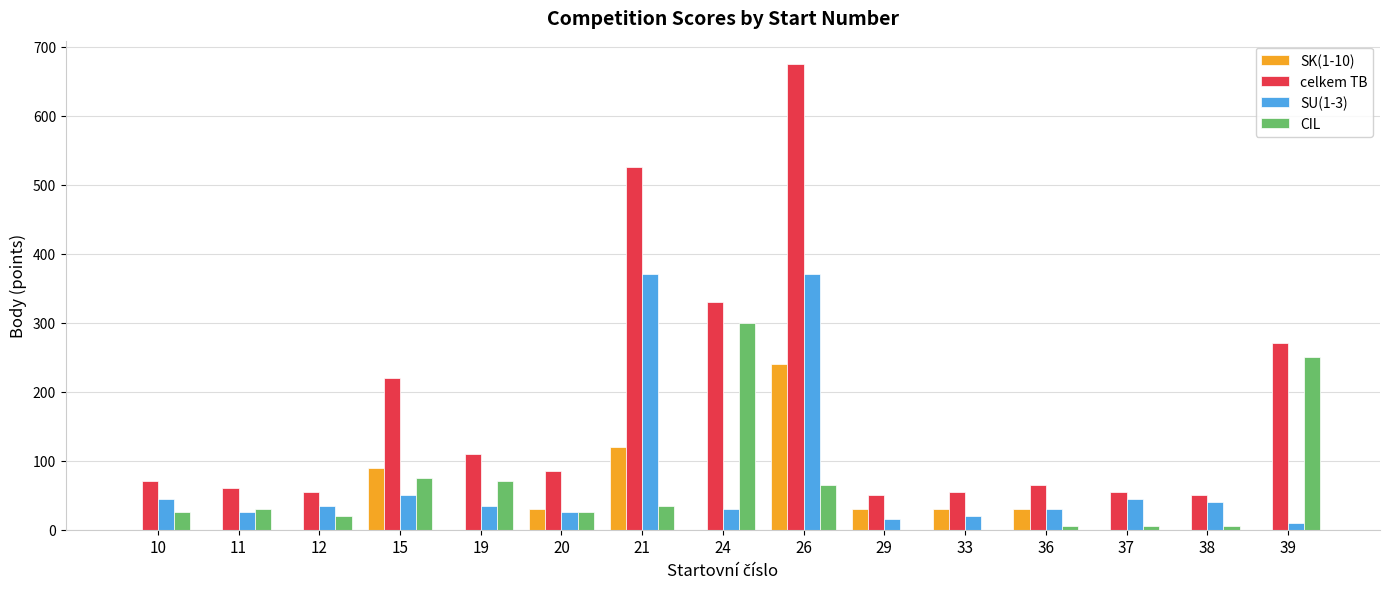

What is the total value across all series at 11?

115